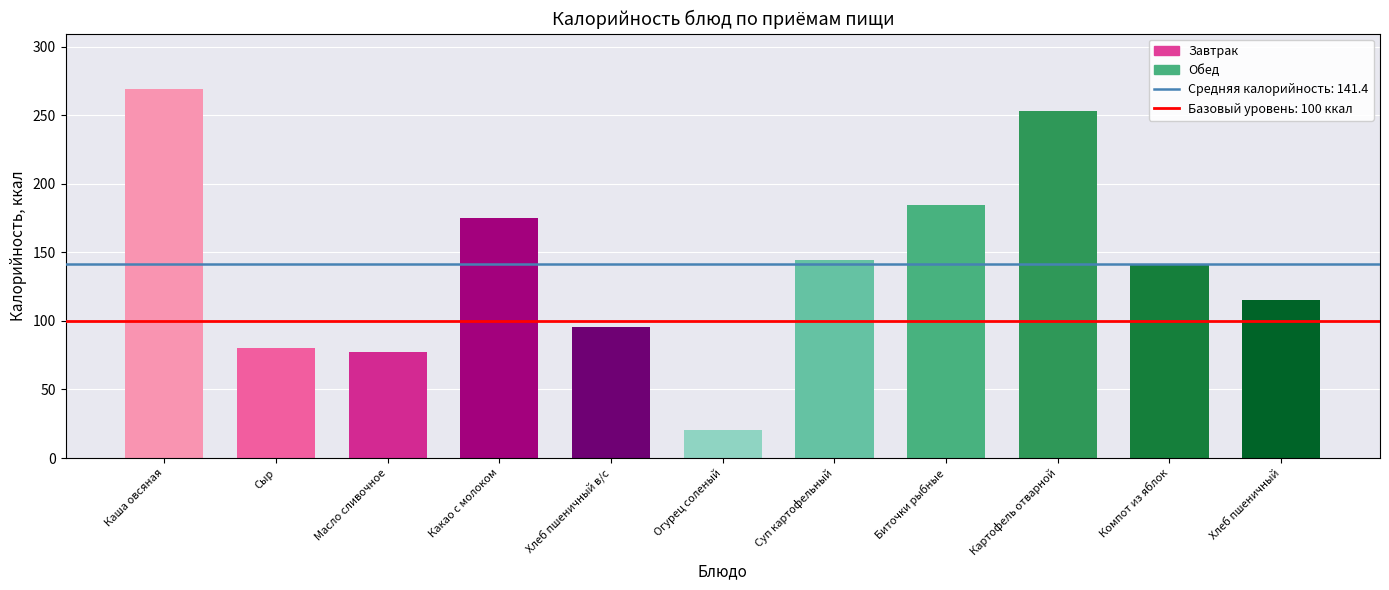

Which label corresponds to the smallest value in the chart?

Огурец соленый